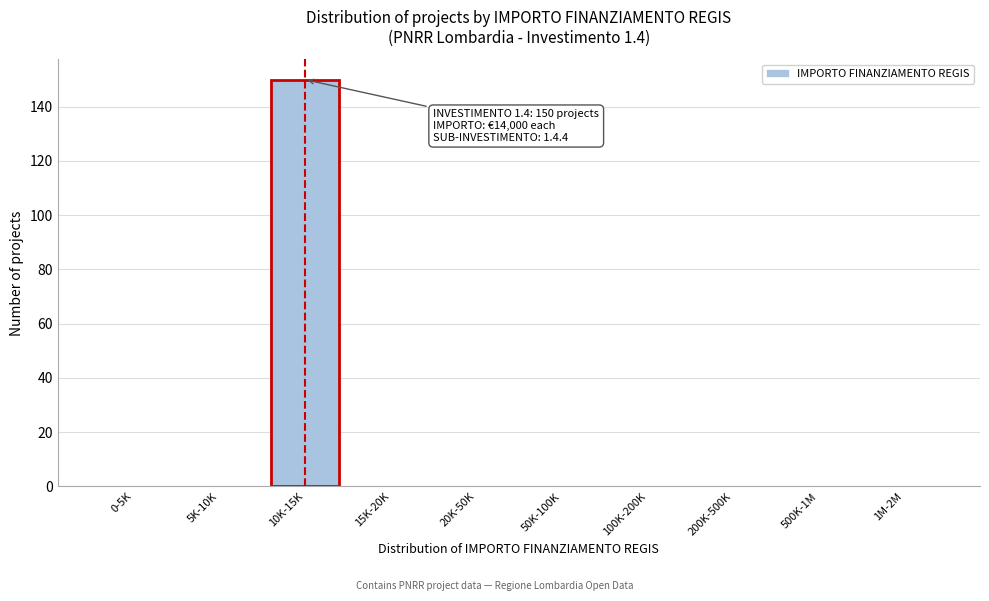

Reading right to left, extract all data points from this chart.

1M-2M=0	500K-1M=0	200K-500K=0	100K-200K=0	50K-100K=0	20K-50K=0	15K-20K=0	10K-15K=150	5K-10K=0	0-5K=0